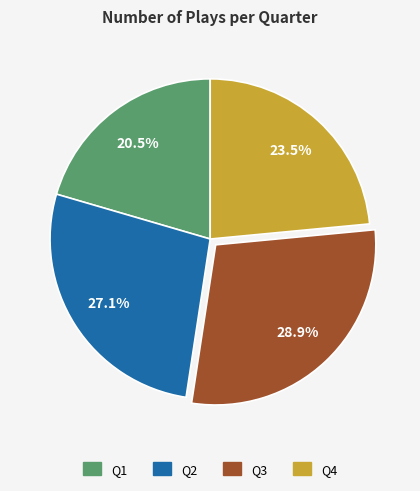

Does any single category account for the majority?

No